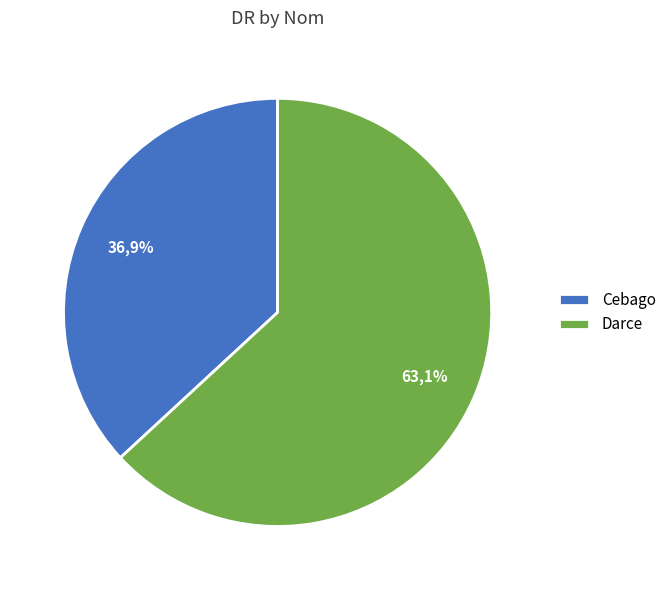

Which slice is the smallest?

Cebago